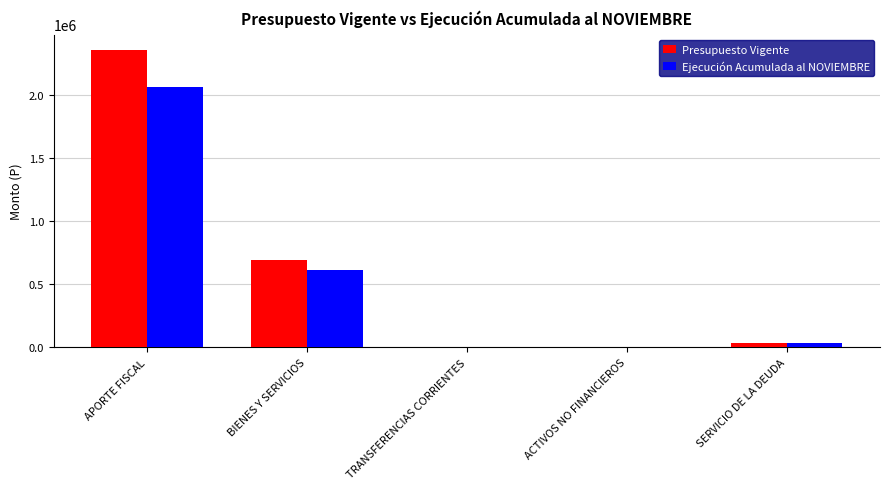

What is the greatest value displayed?

2364367